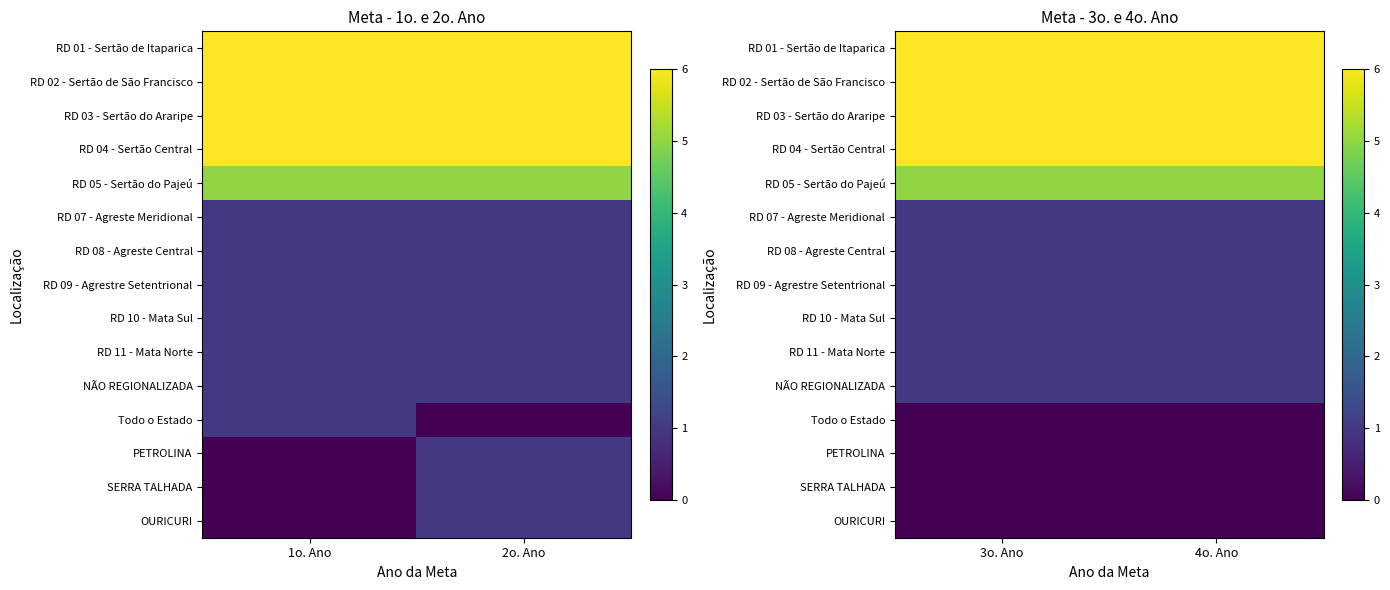

How many data points does each series have?

2